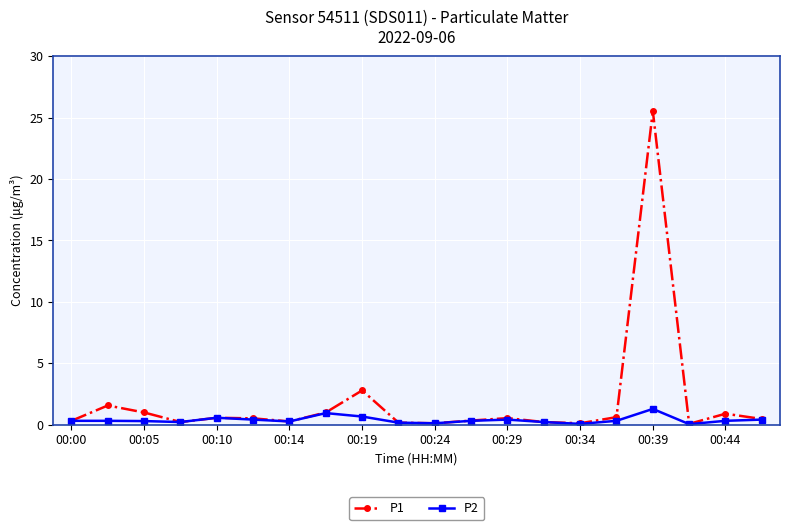

True or false: P2 has more than 0 interior local peaks.

True